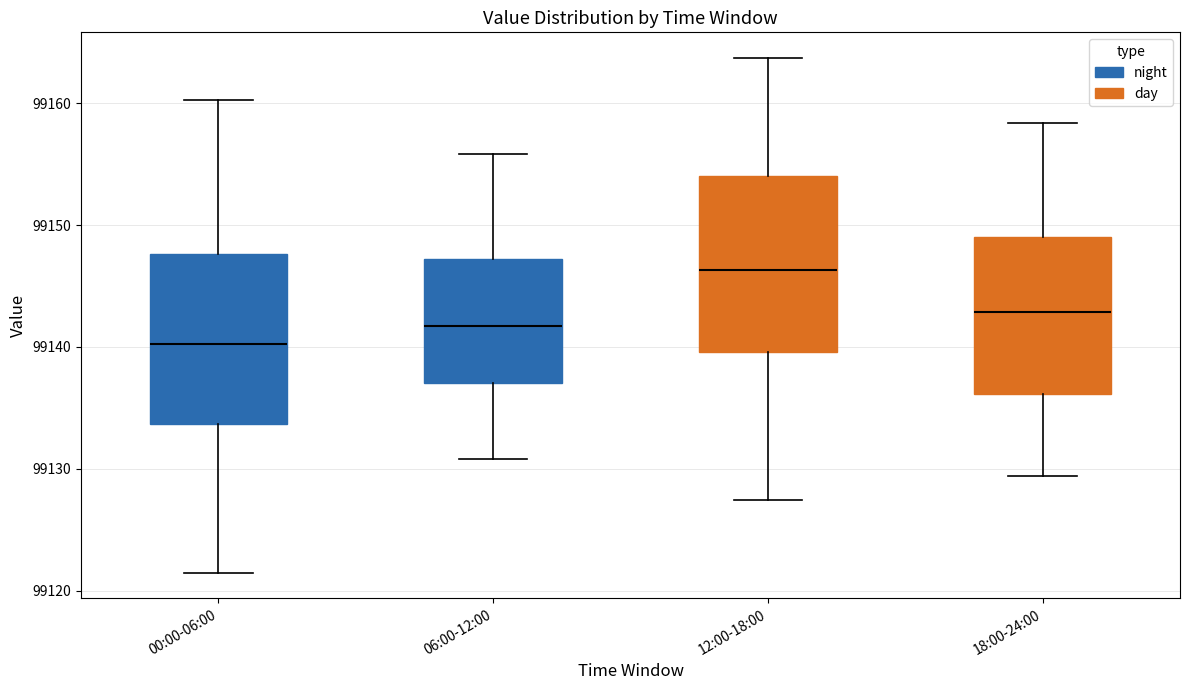

Reading left to right, read every box against the y-axis: the position of its median line, the range the box covers, and the ends of its whiskers. The values are not printed on the chart, so give them approximately, as read against the axis.

00:00-06:00: median 99140, box 99134 to 99148, whiskers 99121 to 99160
06:00-12:00: median 99142, box 99137 to 99147, whiskers 99131 to 99156
12:00-18:00: median 99146, box 99140 to 99154, whiskers 99127 to 99164
18:00-24:00: median 99143, box 99136 to 99149, whiskers 99129 to 99158